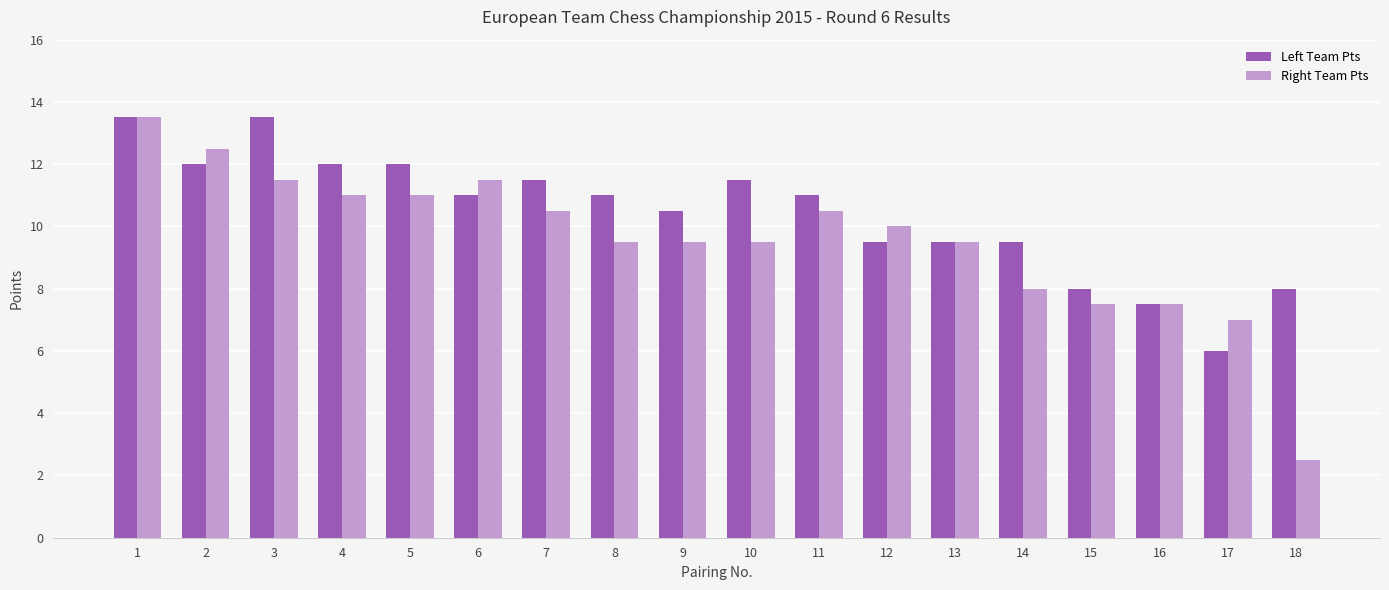

What is the value of the Left Team Pts bar at the 12th from the left?

9.5